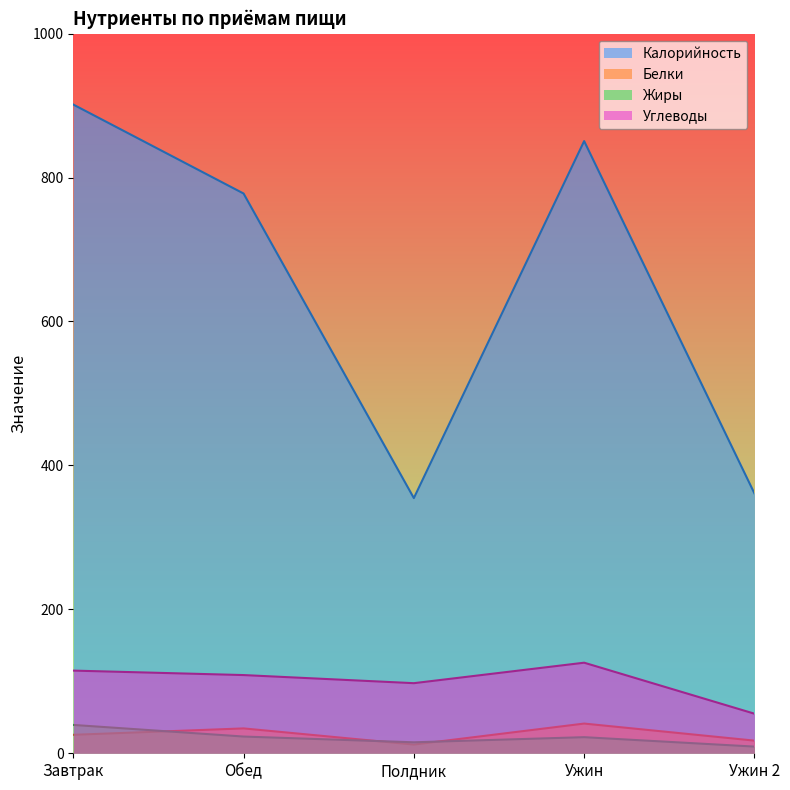

Rank the series by their maximum value, from lowest to highest.

Жиры, Белки, Углеводы, Калорийность